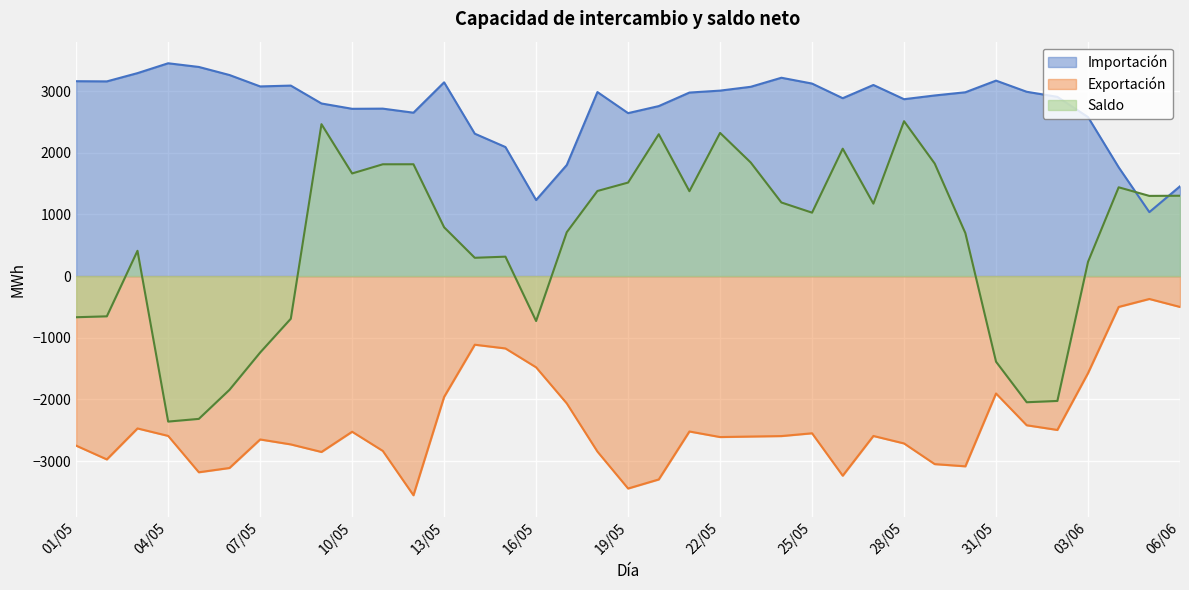

What is the value of the Exportación point at the 25th from the left?

-2548.5